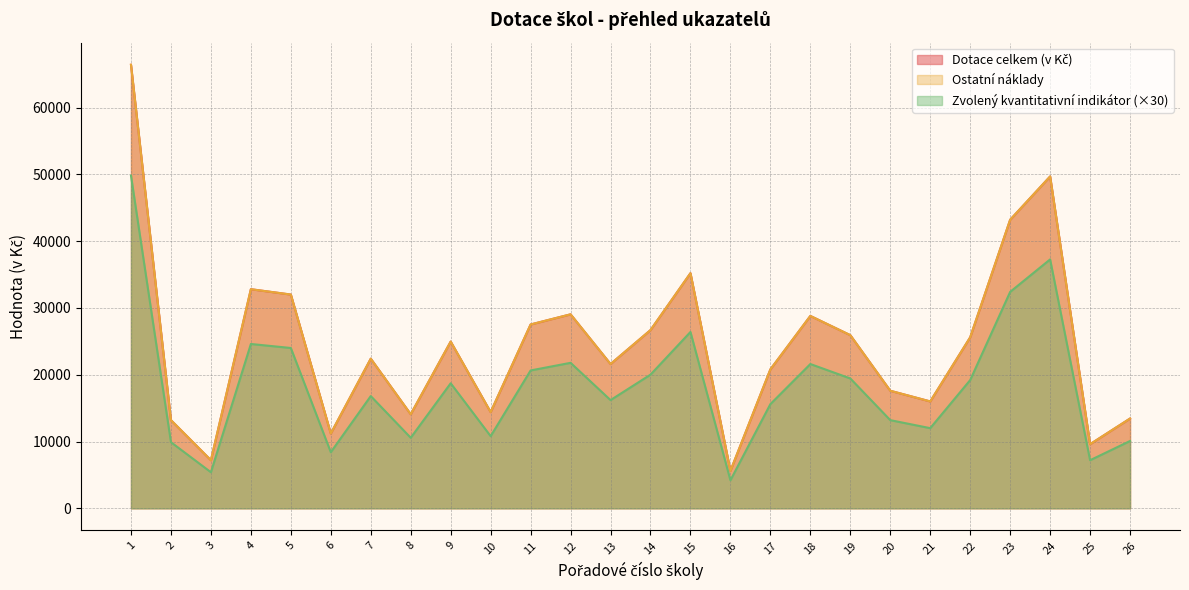

True or false: Ostatní náklady has a value of 20800 at 17.

True